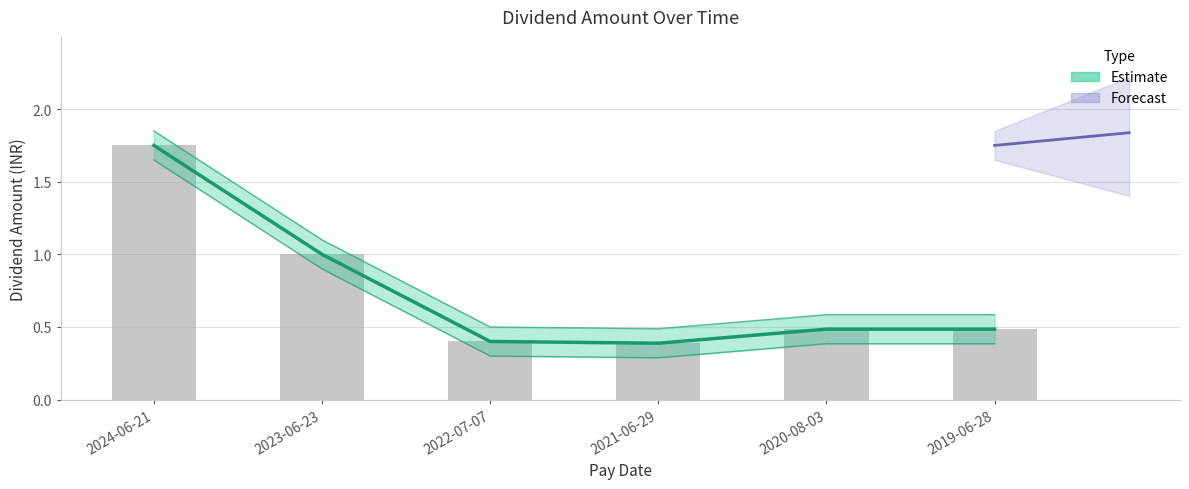

List the labels in order of value, largest first.

2024-06-21, 2023-06-23, 2020-08-03, 2019-06-28, 2022-07-07, 2021-06-29